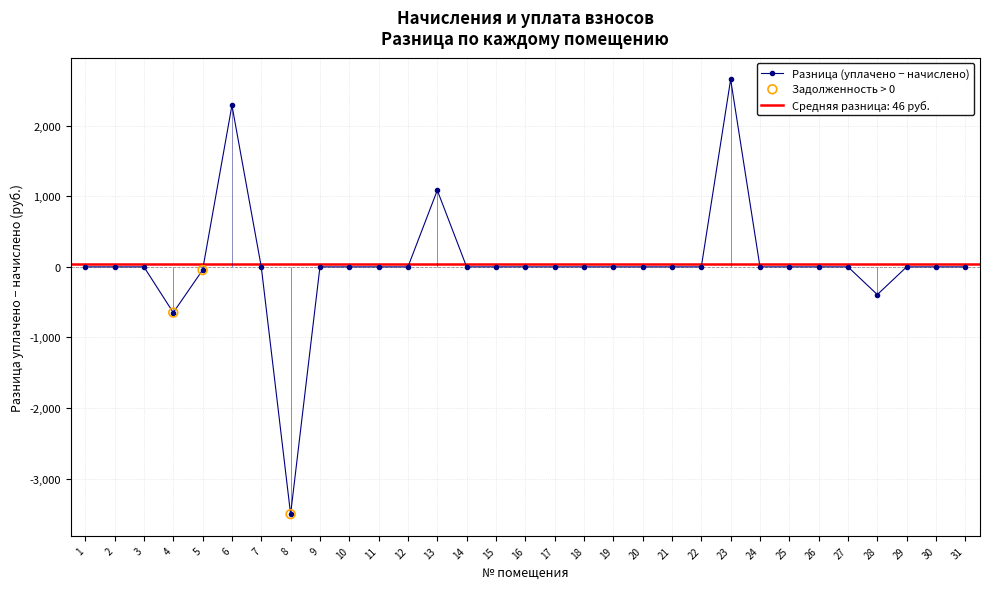

Which series reaches the maximum Y coordinate?

уплачено